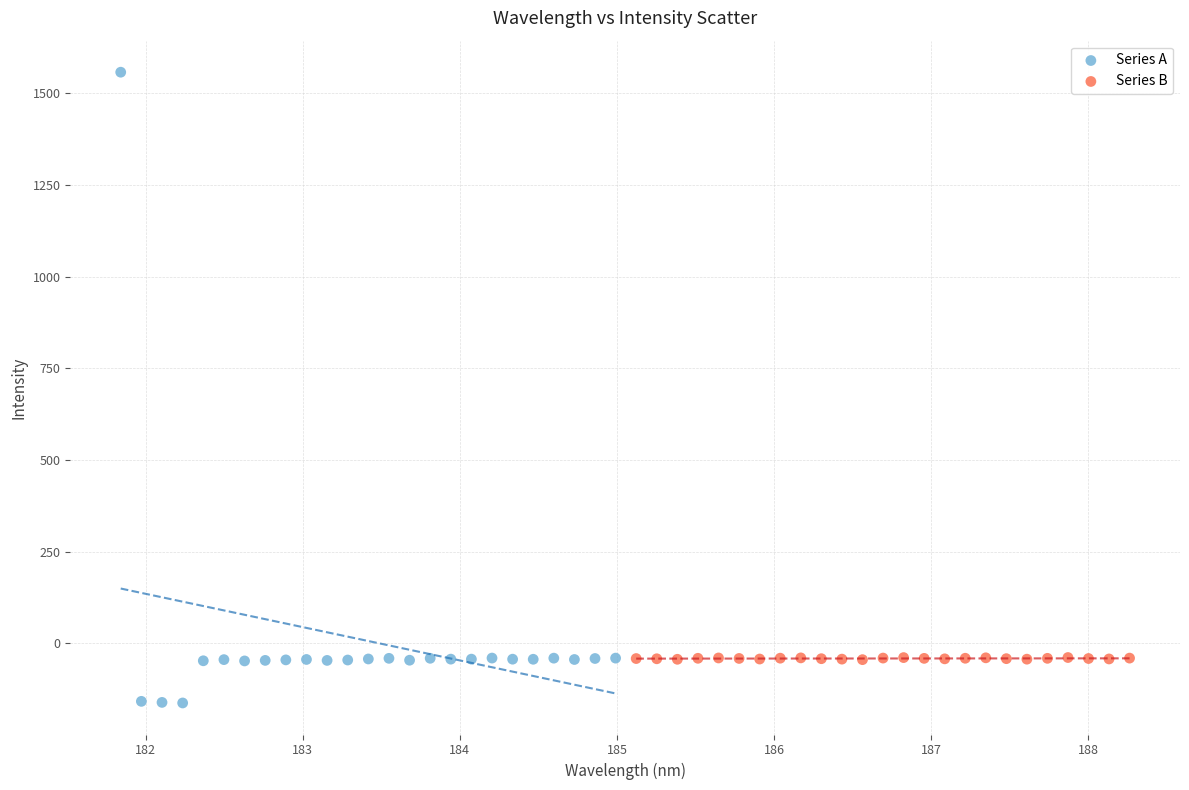

What are all the series names shown in the legend?

Series A, Series B